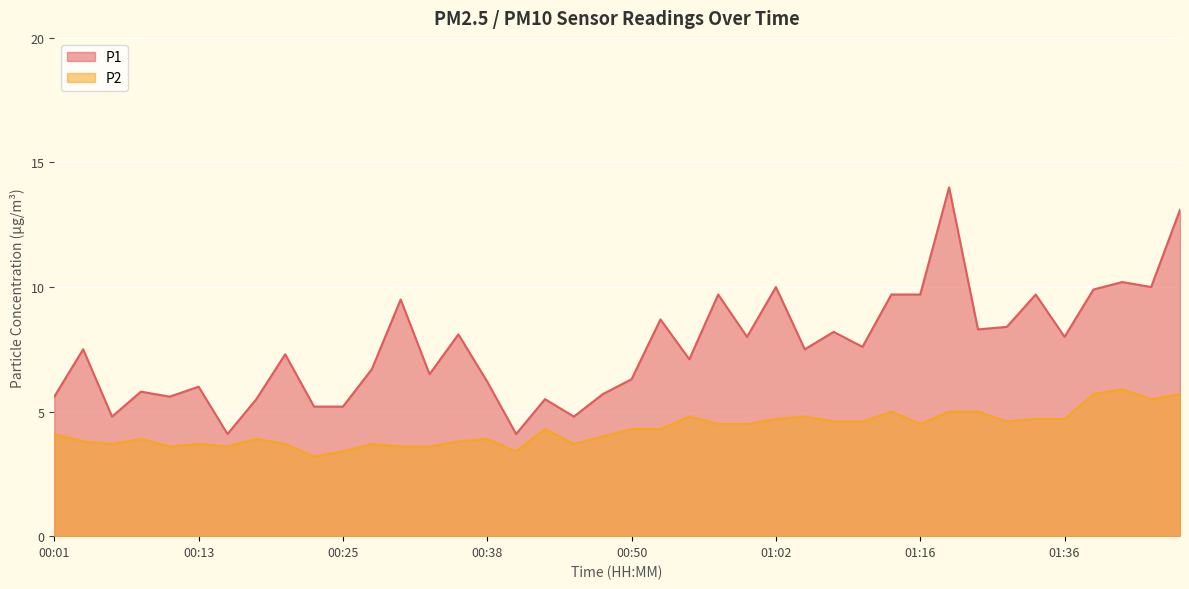

True or false: P2 and P1 intersect in this chart.

False